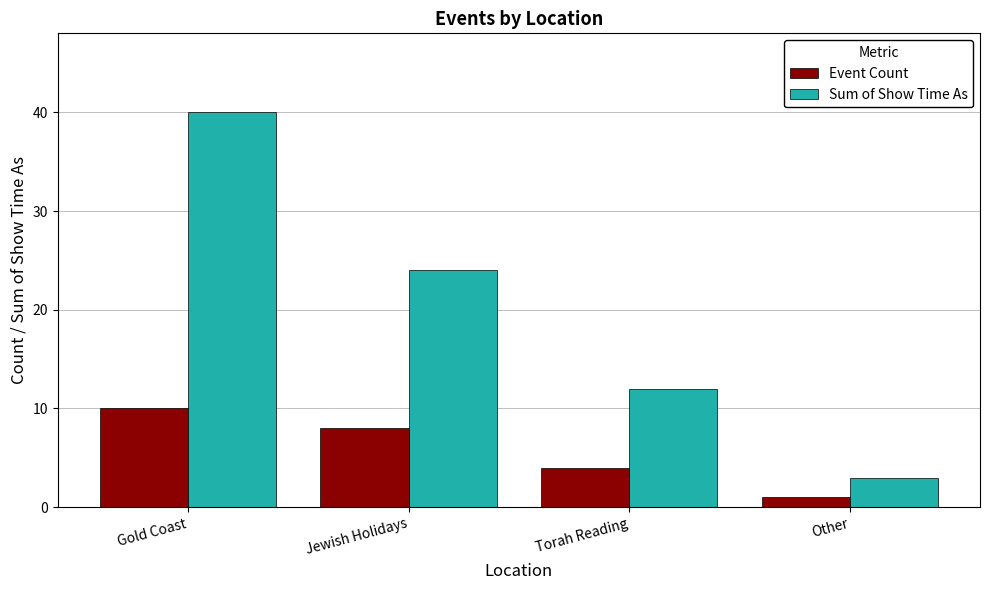

Which category has the highest value across all series?

Gold Coast